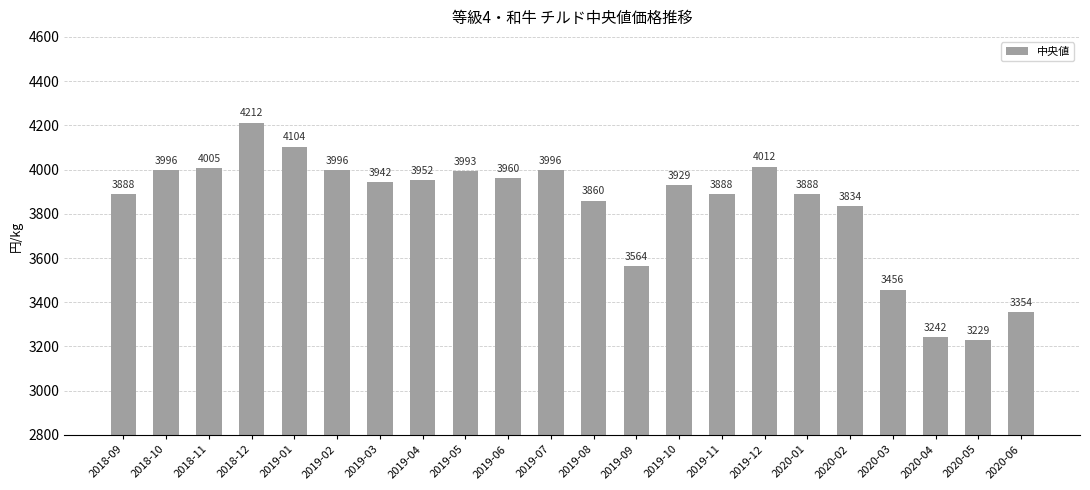

How many values are below 3942?

11